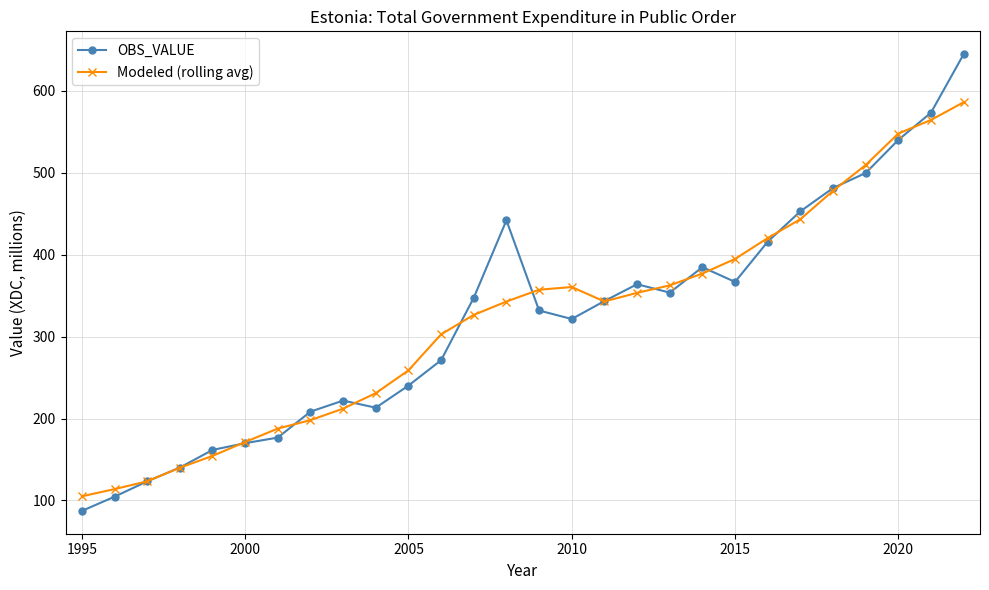

Count the number of data series in this chart.

2